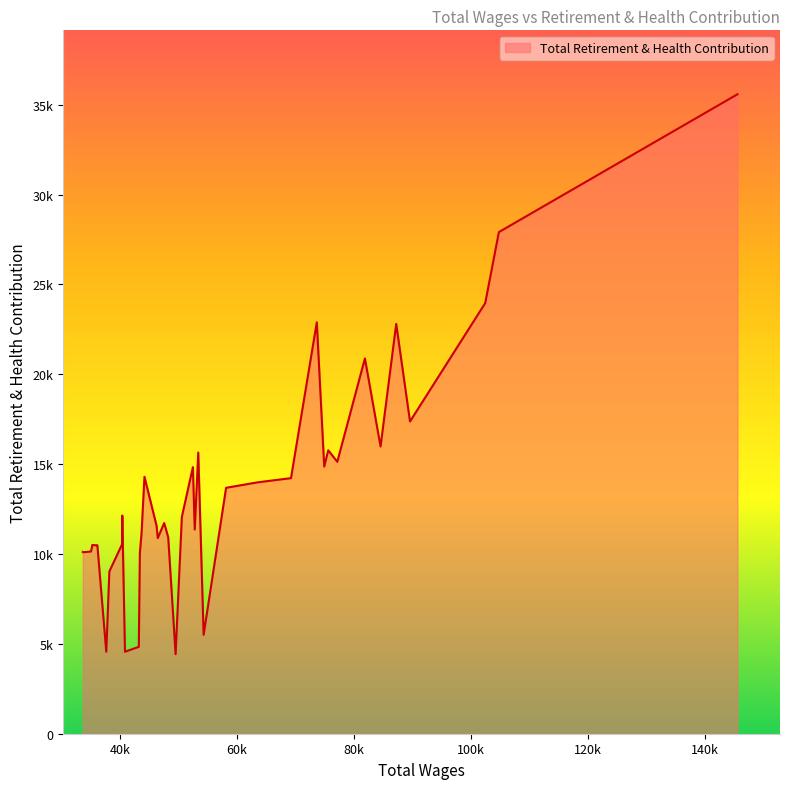

Rank the categories by value from highest to lowest.

145613, 104798, 102461, 73646, 87231, 81877, 89592, 84552, 75601, 53363, 77150, 74915, 52446, 44159, 69228, 63569, 58127, 40365, 50555, 47531, 46233, 52761, 43659, 48222, 46434, 40320, 35240, 36102, 36052, 35628, 35019, 33610, 33674, 43371, 38154, 54282, 43192, 40826, 37626, 49487